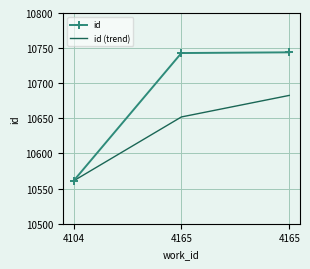

Is the value of id (trend) at 4165 greater than the value of id at 4104?

Yes